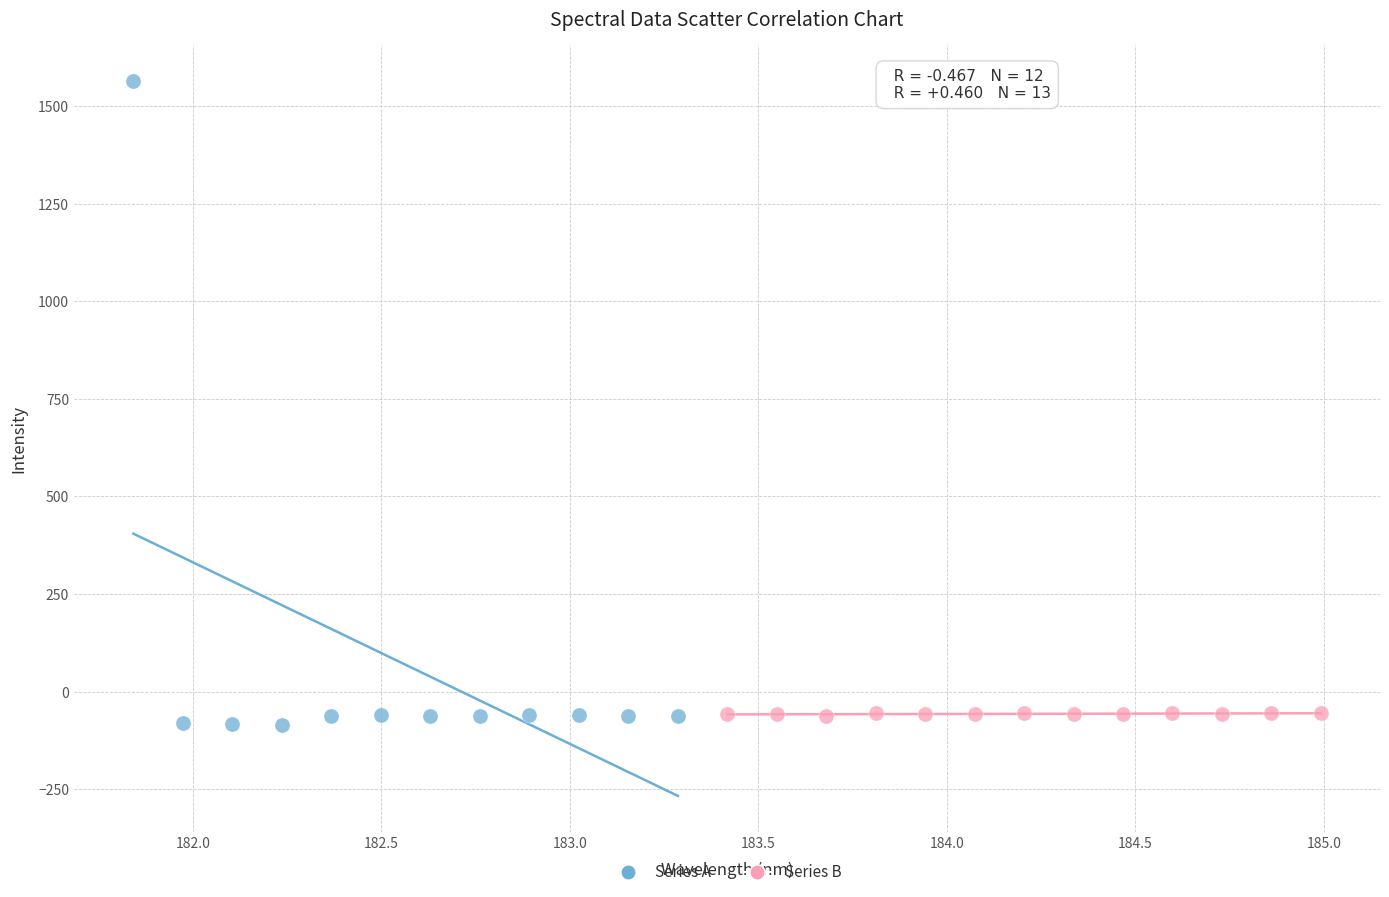

What are all the series names shown in the legend?

Series A, Series B